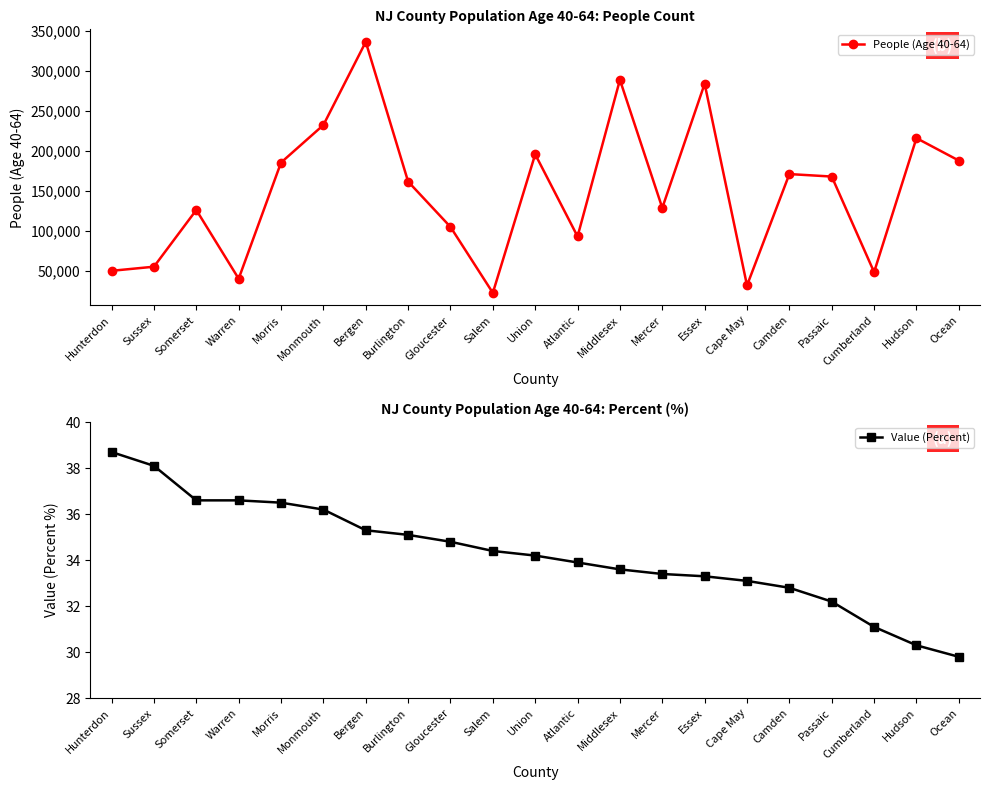

Which series changed the most between Middlesex and Ocean?

People (Age 40-64)